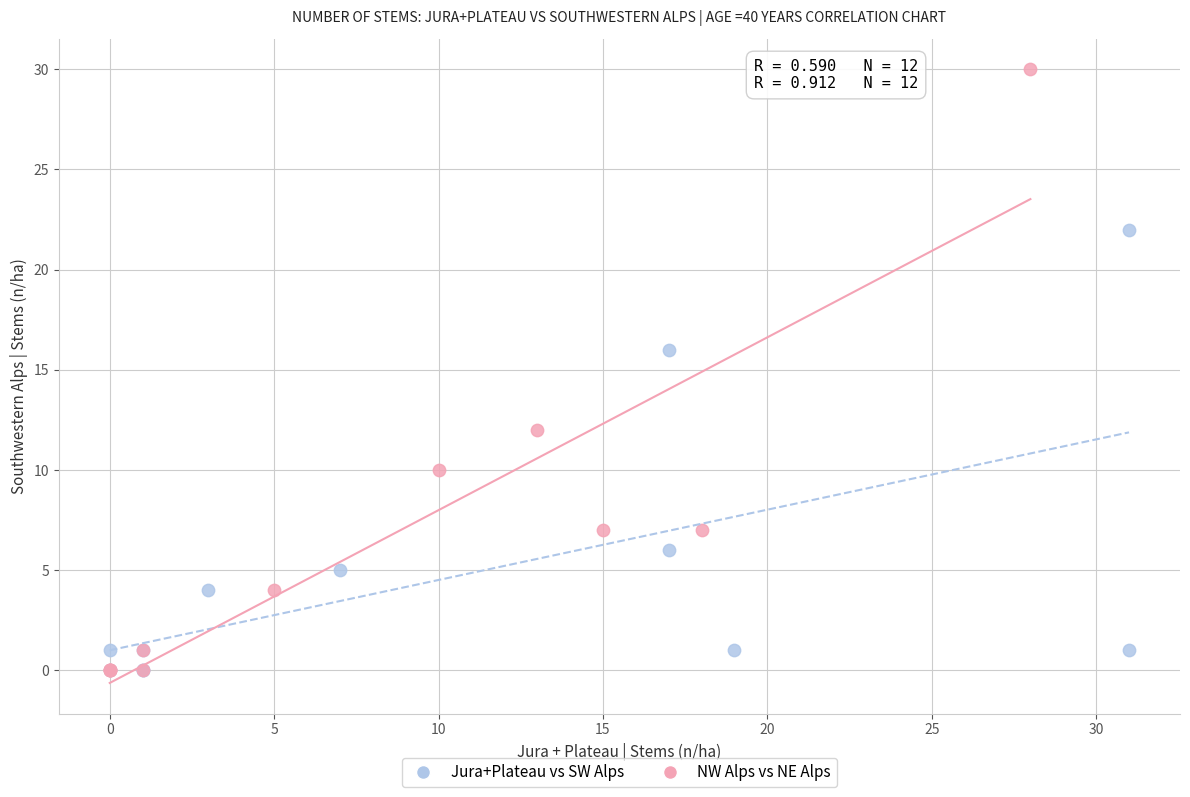

Which series has the largest Y range (max minus min)?

NW Alps vs NE Alps